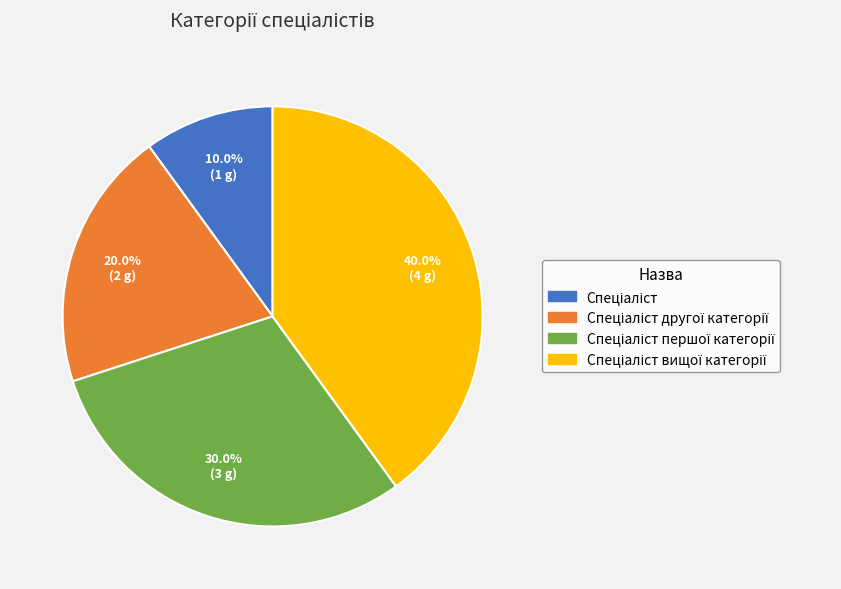

Is there a majority slice in this chart?

No